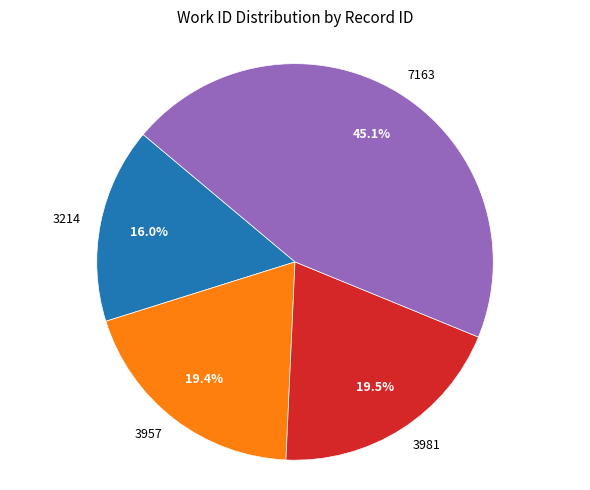

What percentage is NOT represented by 7163?

54.9%